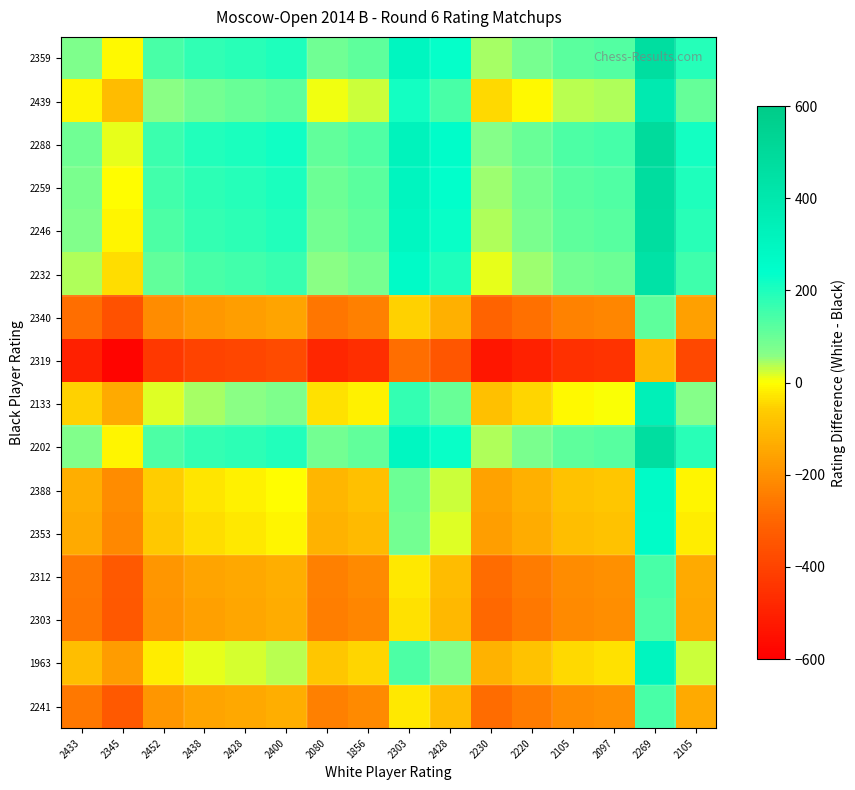

Which series has the largest total across all categories?

2288